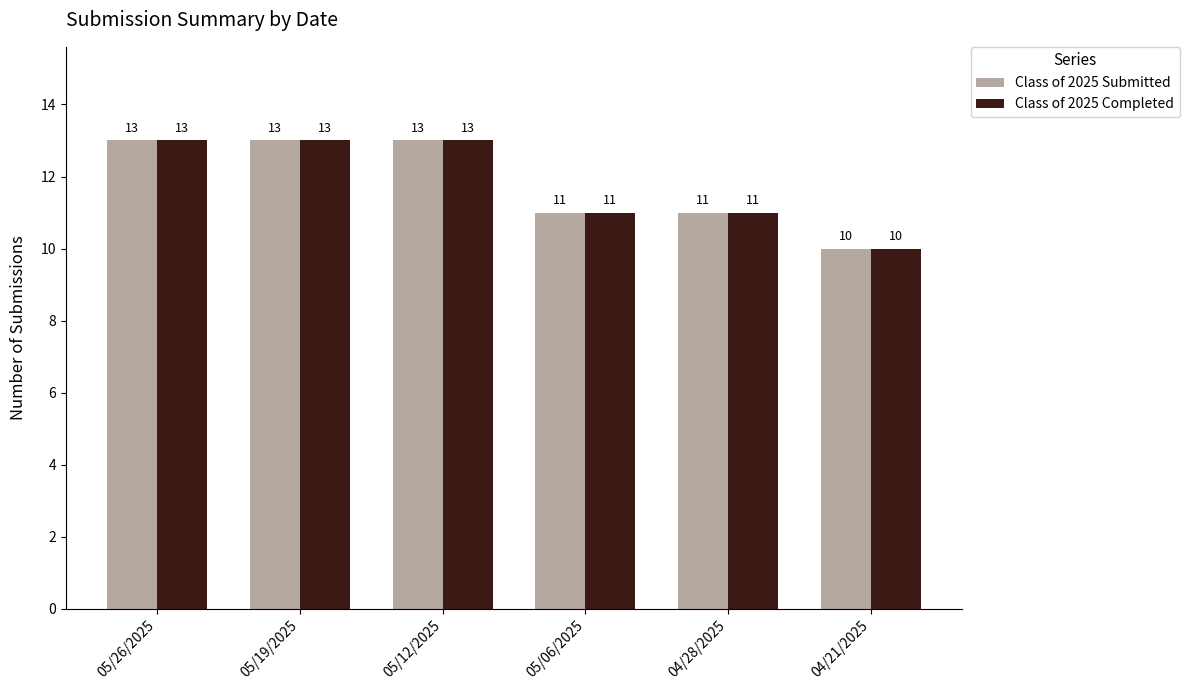

Is it true that Class of 2025 Completed equals 13 at 05/26/2025?

True